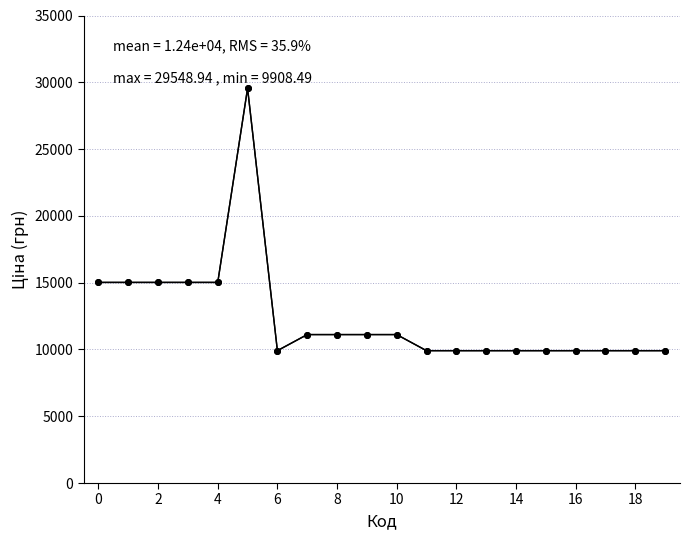

The value of Ціна at 10 is 16781.6. True or false?

False